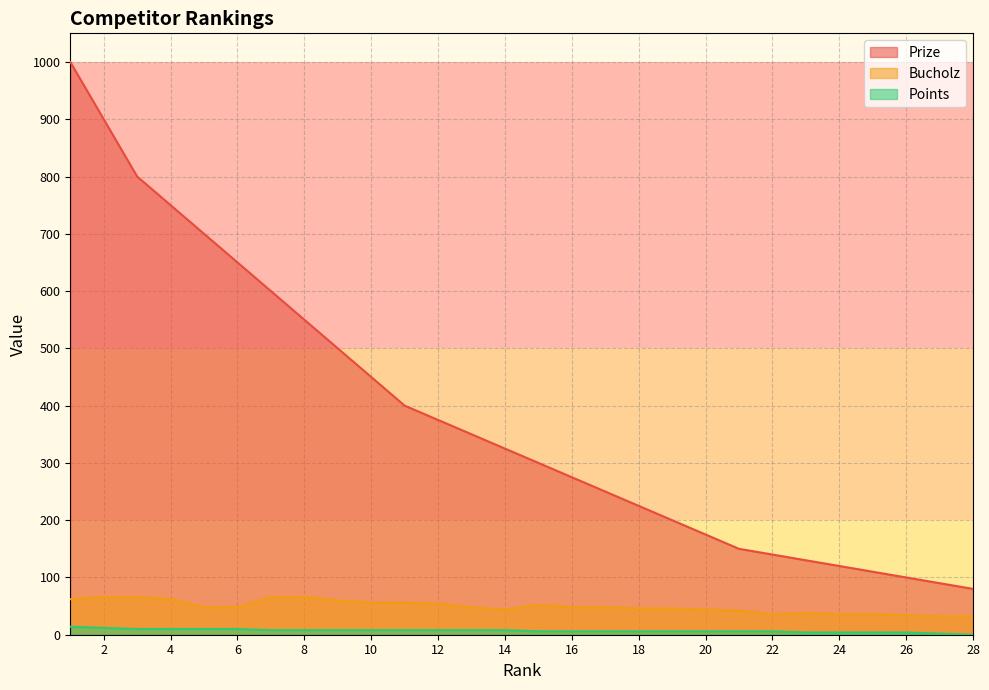

Reading left to right, list all the values displayed in this chart.

Prize: 1=1000	2=900	3=800	4=750	5=700	6=650	7=600	8=550	9=500	10=450	11=400	12=375	13=350	14=325	15=300	16=275	17=250	18=225	19=200	20=175	21=150	22=140	23=130	24=120	25=110	26=100	27=90	28=80
Bucholz: 1=62	2=66	3=66	4=62	5=48	6=48	7=66	8=66	9=60	10=56	11=56	12=54	13=48	14=44	15=52	16=48	17=48	18=46	19=46	20=44	21=42	22=36	23=38	24=36	25=36	26=34	27=32	28=32
Points: 1=14	2=12	3=10	4=10	5=10	6=10	7=8	8=8	9=8	10=8	11=8	12=8	13=8	14=8	15=6	16=6	17=6	18=6	19=6	20=6	21=6	22=6	23=4	24=4	25=4	26=4	27=2	28=0